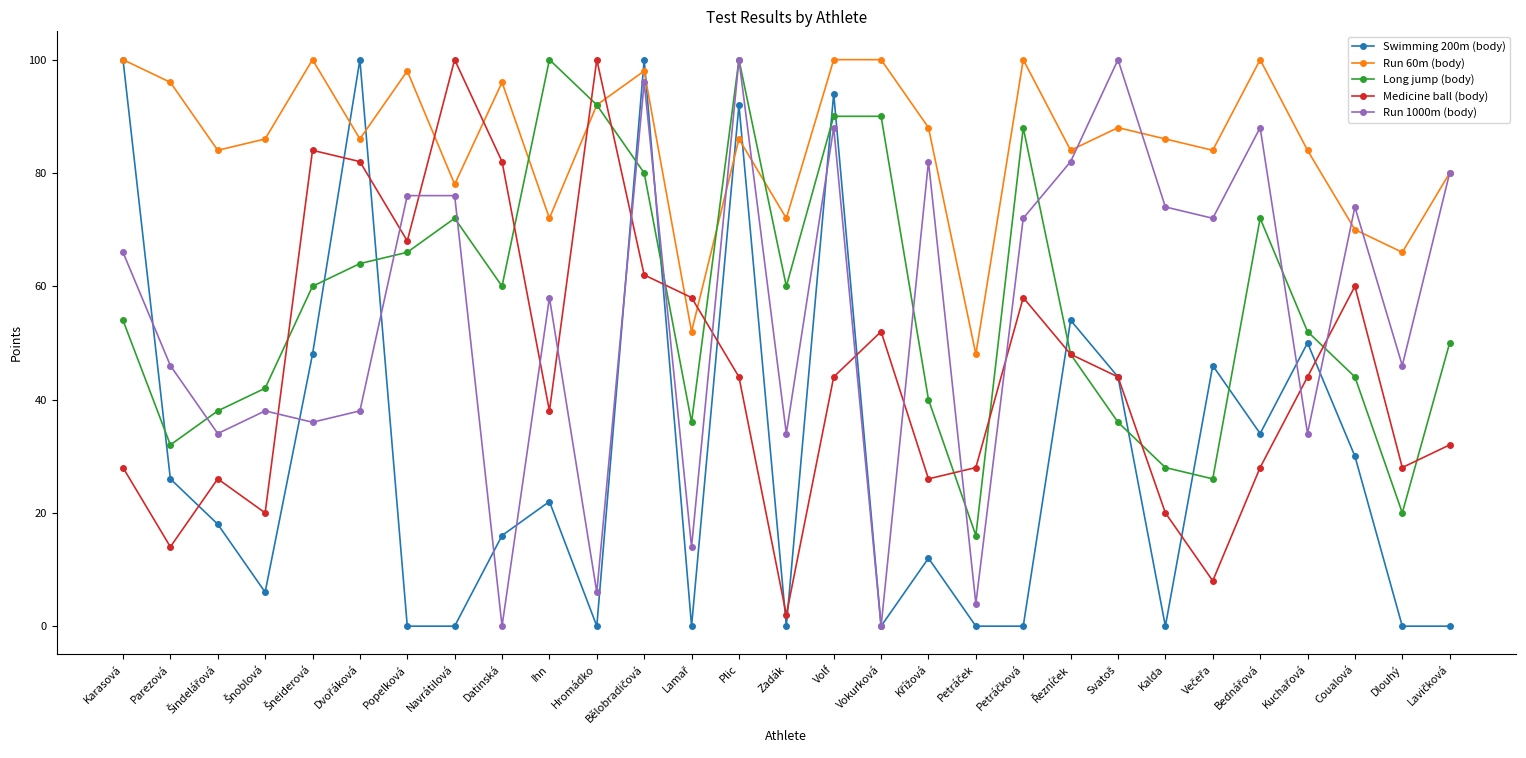

What is the label of the 11th point from the left?

Hromádko